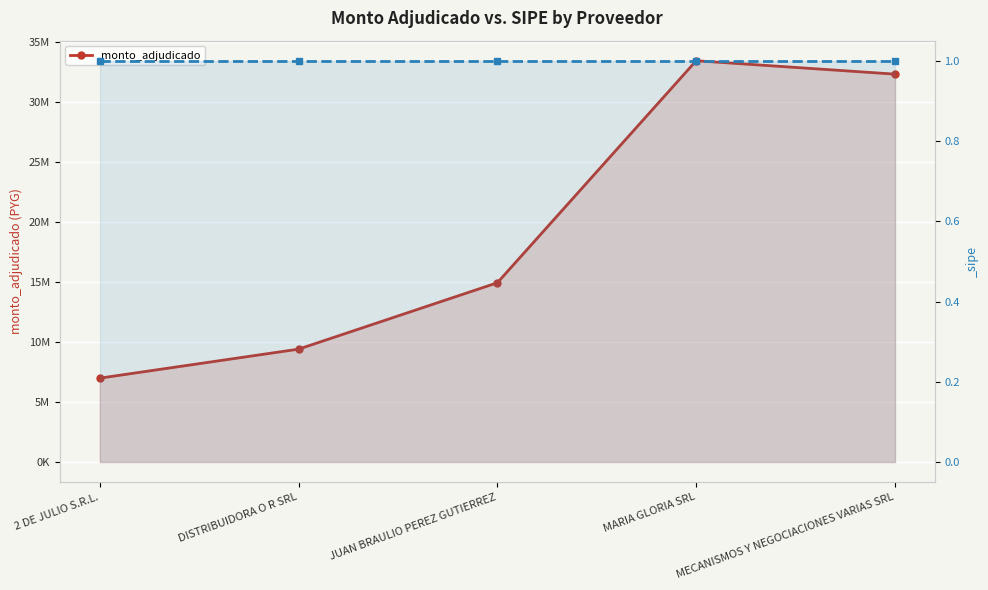

Where is the first local maximum?

MARIA GLORIA SRL